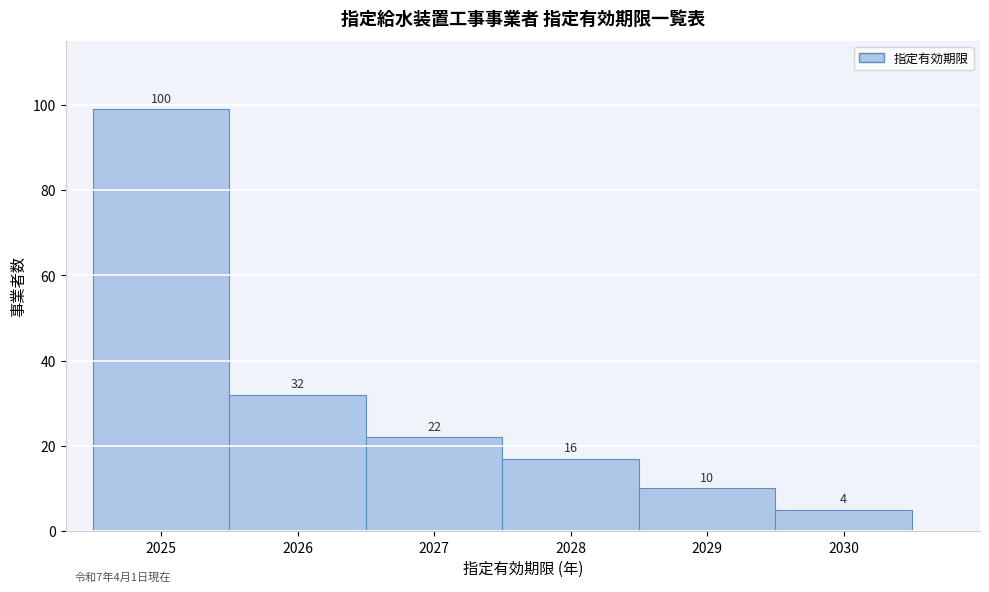

Which range on the x-axis has the tallest bar?

2024.5 to 2025.5